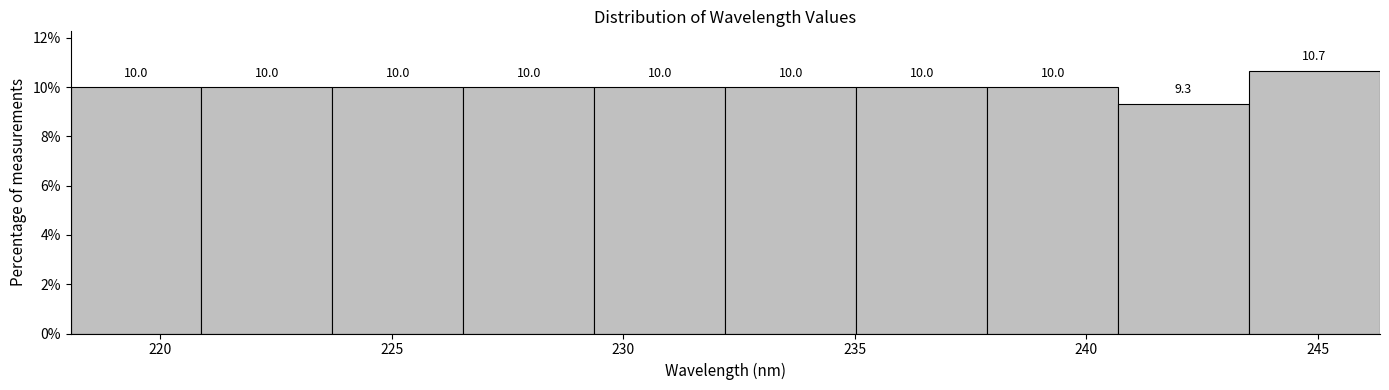

Over which range of the x-axis is the bar tallest?

243.5 to 246.5